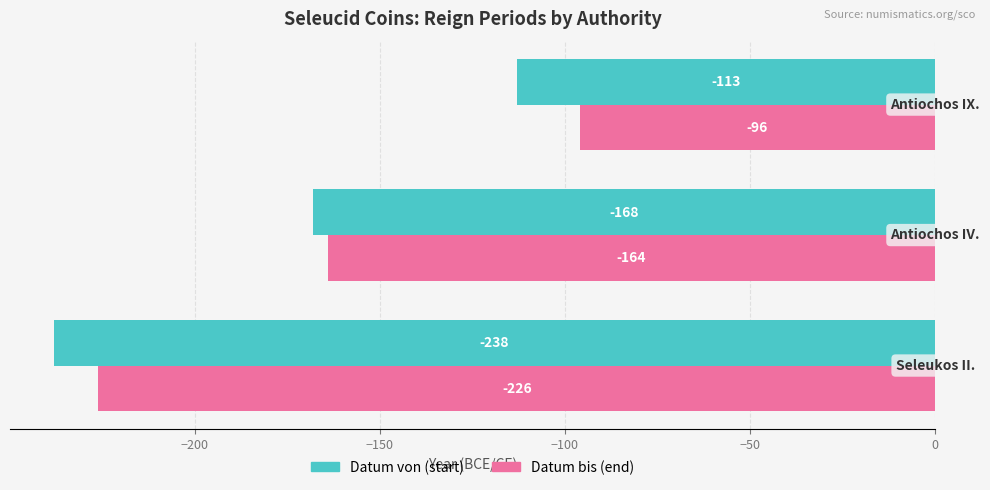

What is the minimum value shown in the chart?

-238